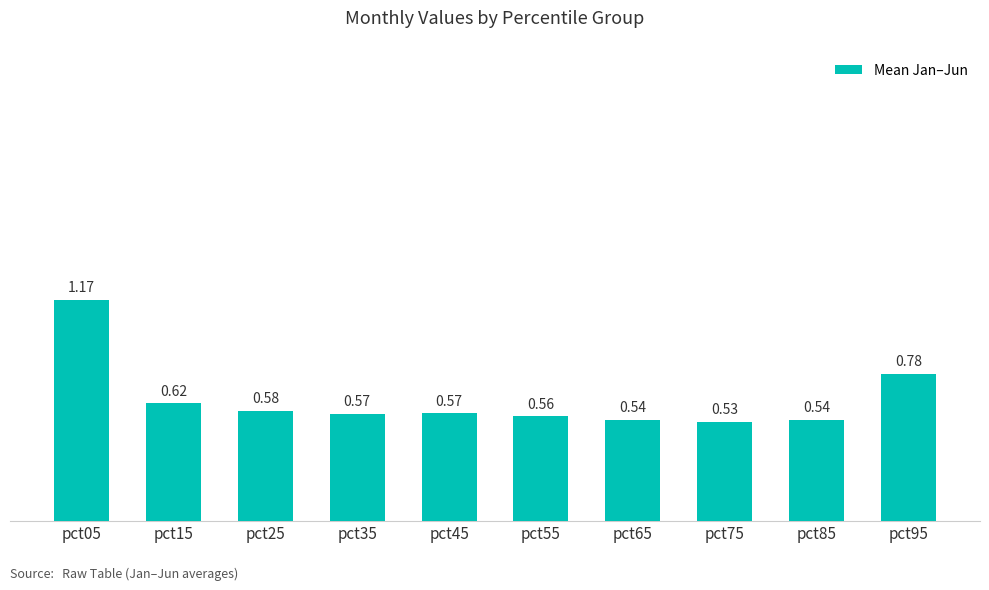

Which category has the highest value across all series?

pct05